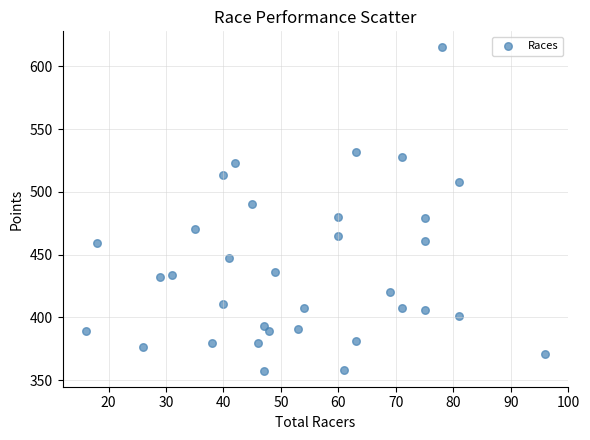

What is the range of Y values (max minus min)?

257.2